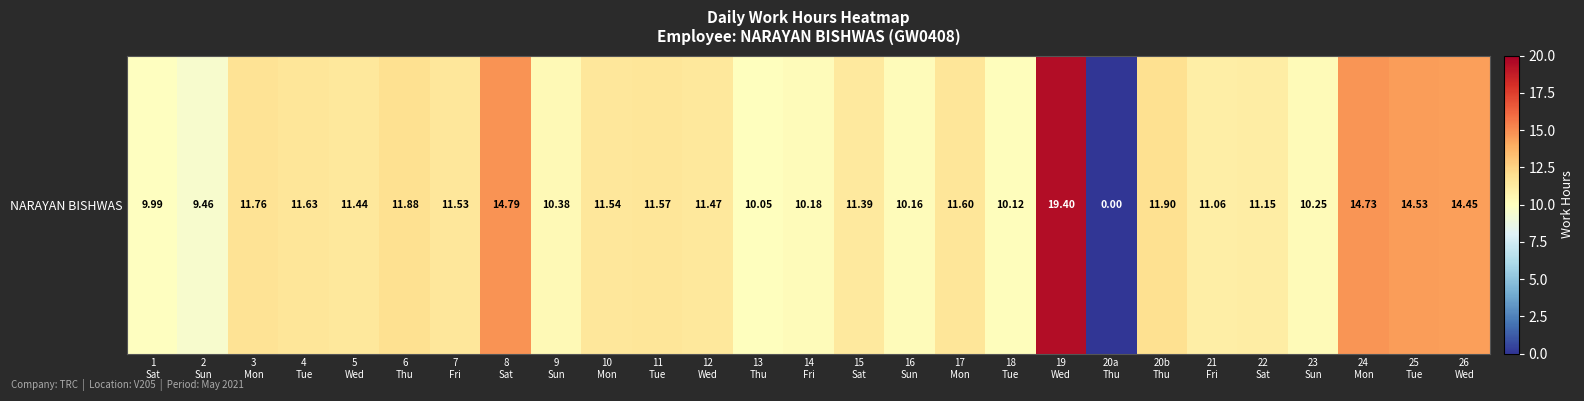

Is it true that the value at 3
Mon is 11.8?

True